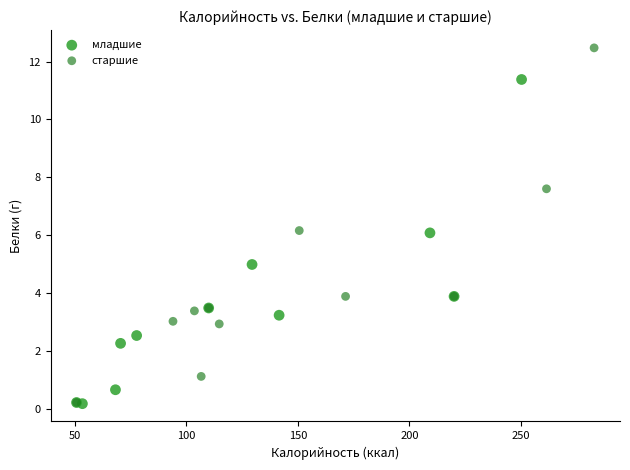

Which series has the widest spread of Y values?

старшие